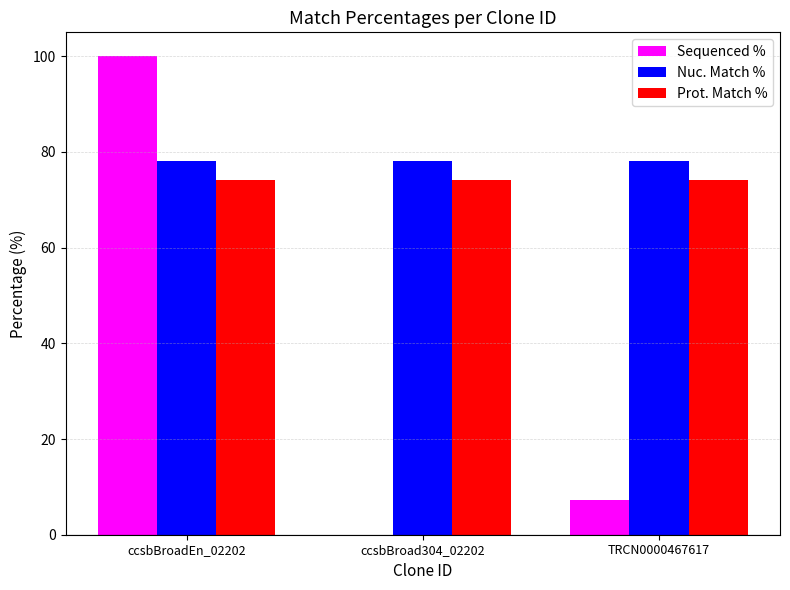

Between ccsbBroadEn_02202 and ccsbBroad304_02202, which series saw the biggest shift?

Sequenced %